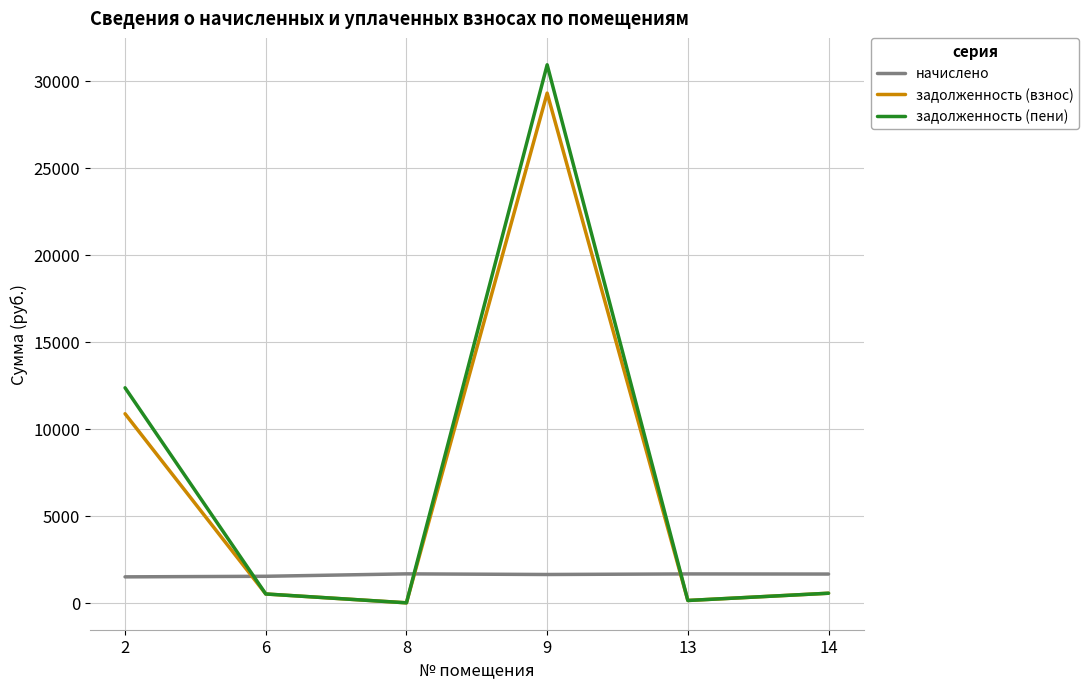

Which series has the widest spread of values?

задолженность (пени)